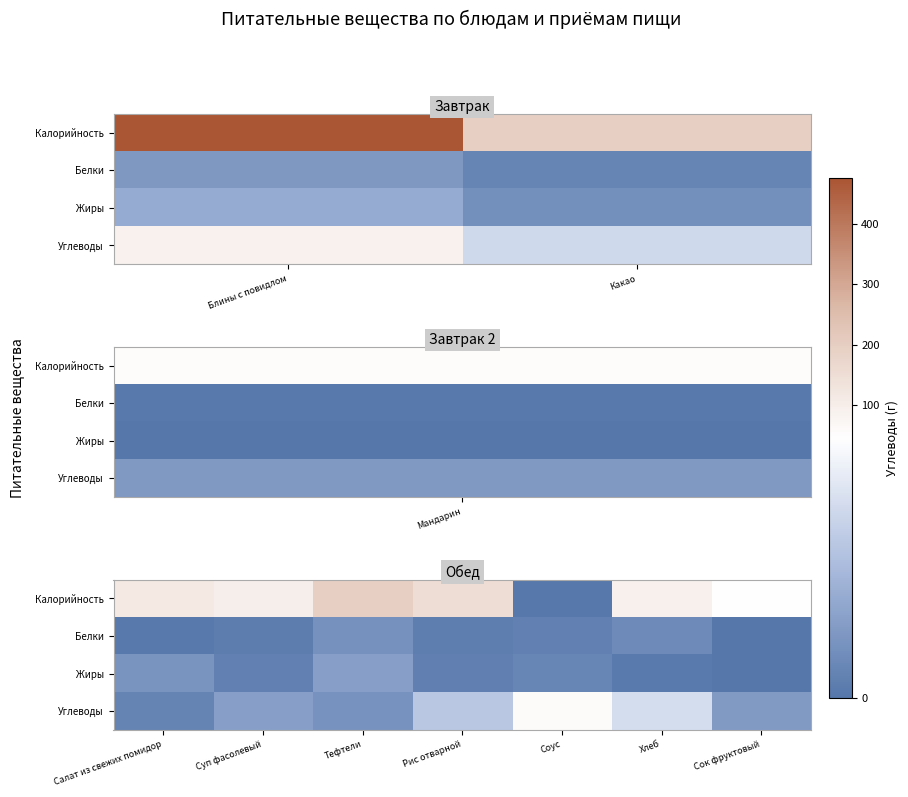

Is it true that Калорийность equals 196.1 at Тефтели?

True